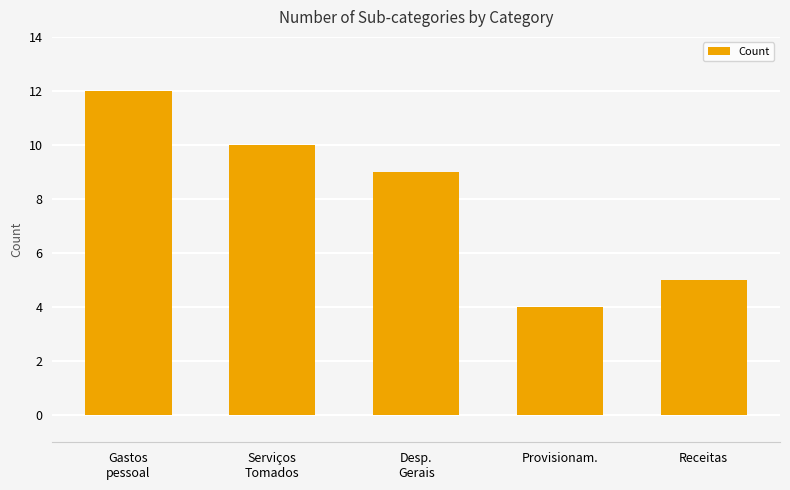

True or false: the data shows 9 at Desp.
Gerais.

True